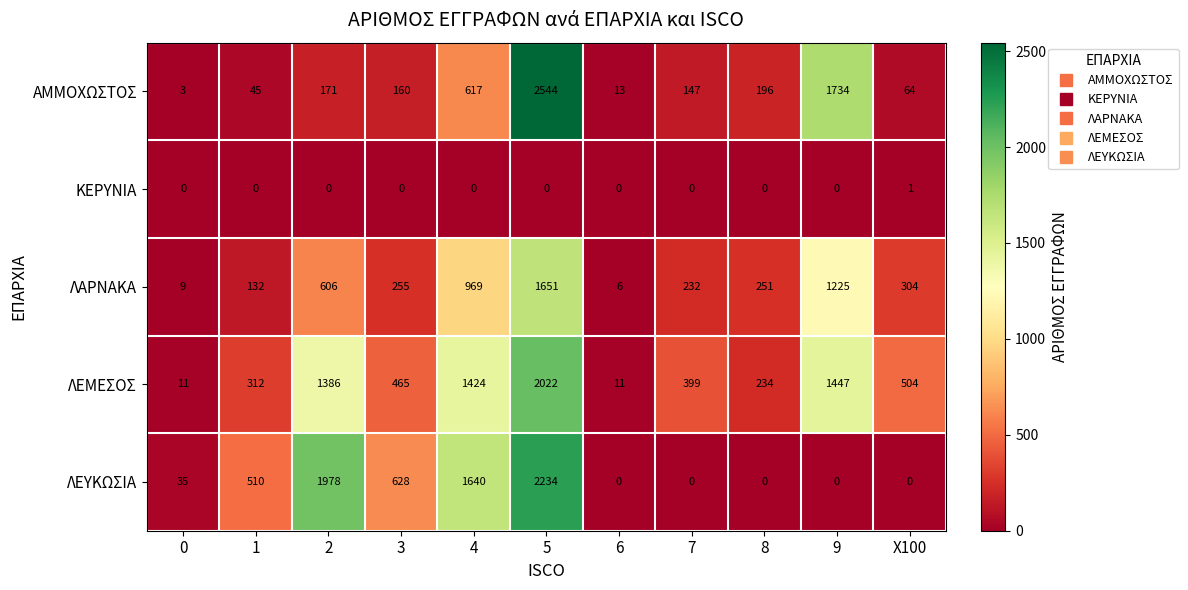

True or false: ΑΜΜΟΧΩΣΤΟΣ has a value of 64 at X100.

True